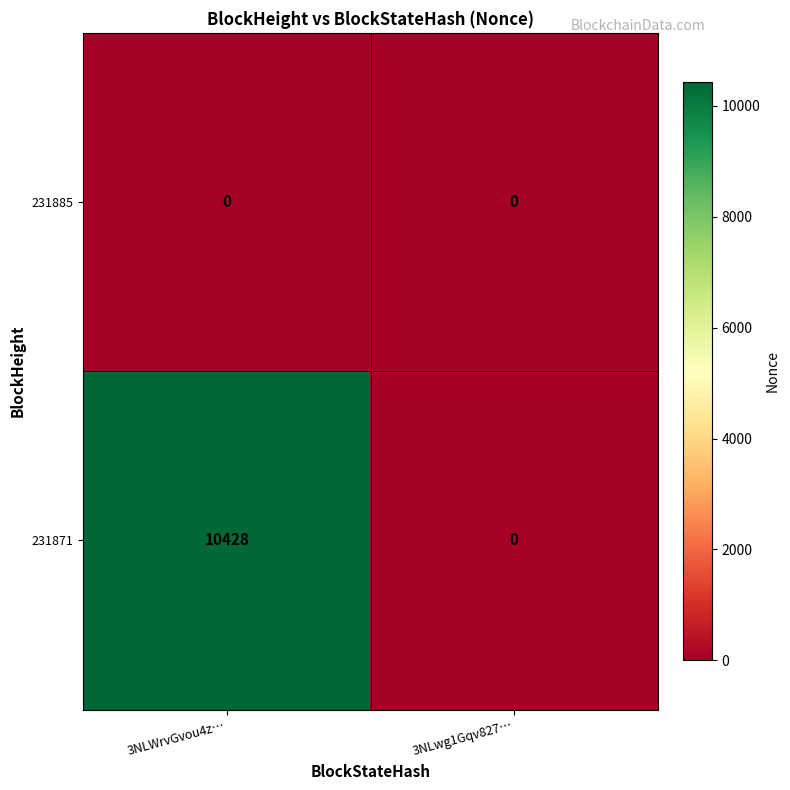

Which label corresponds to the largest value in the chart?

3NLWrvGvou4z…